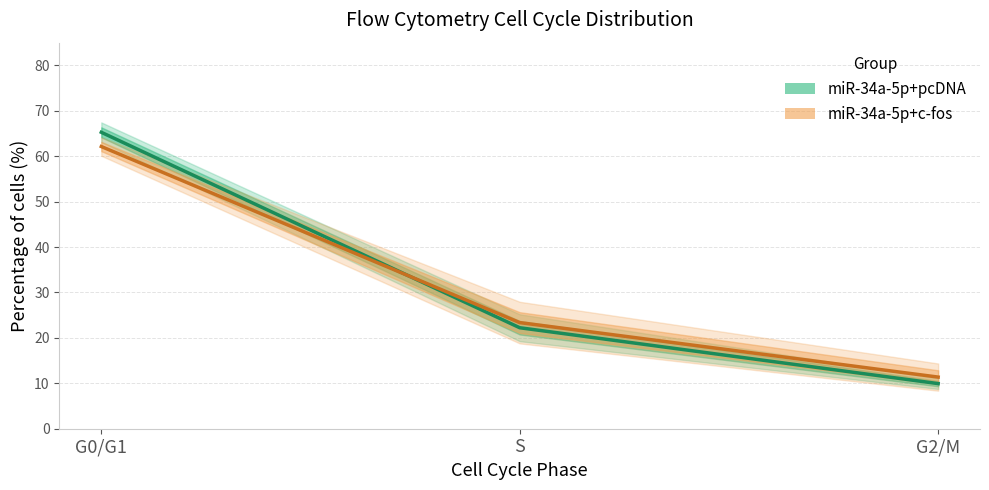

How many data points does each series have?

3